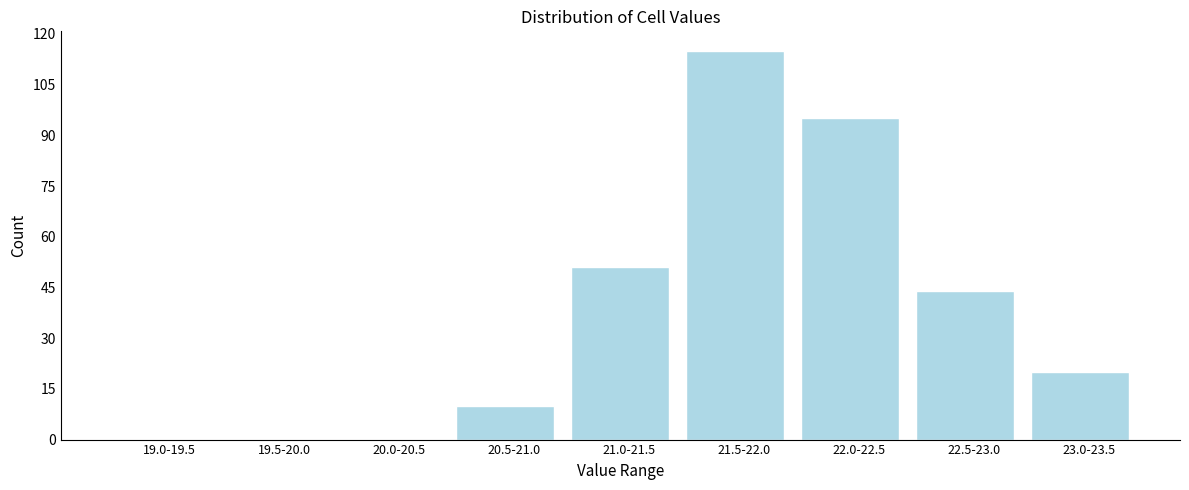

Reading left to right, list all the values displayed in this chart.

19.0-19.5=0	19.5-20.0=0	20.0-20.5=0	20.5-21.0=10	21.0-21.5=51	21.5-22.0=115	22.0-22.5=95	22.5-23.0=44	23.0-23.5=20